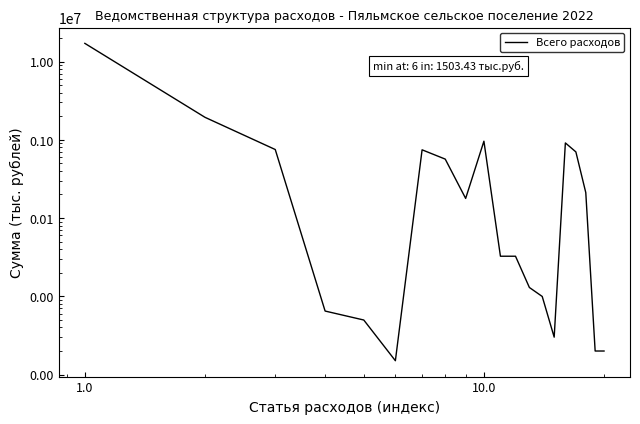

How many data points are less than 178074?

10